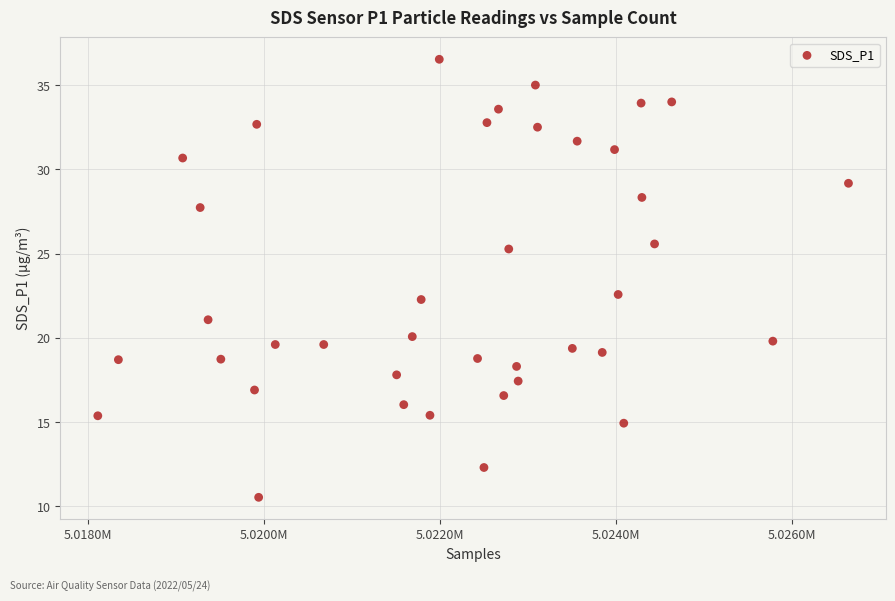

What is the range of X values (max minus min)?

8536.0